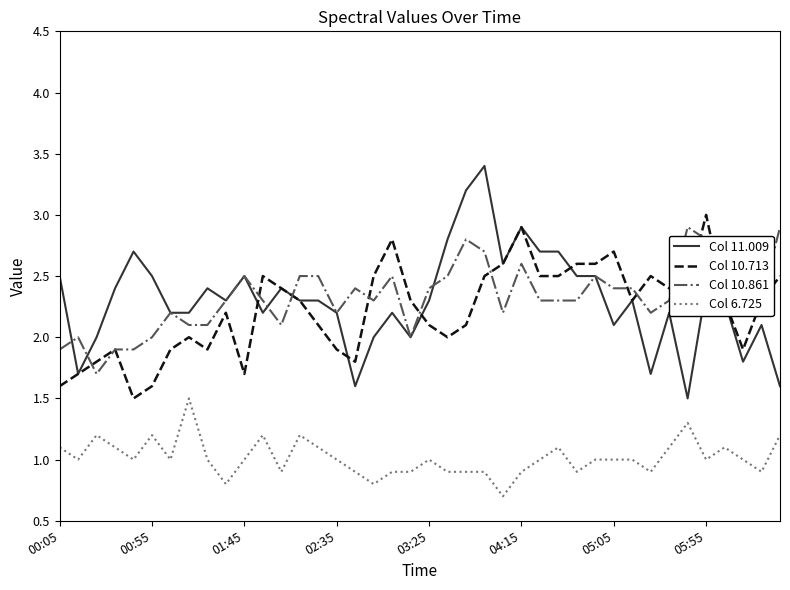

What is the minimum value for Col 10.861?

1.7